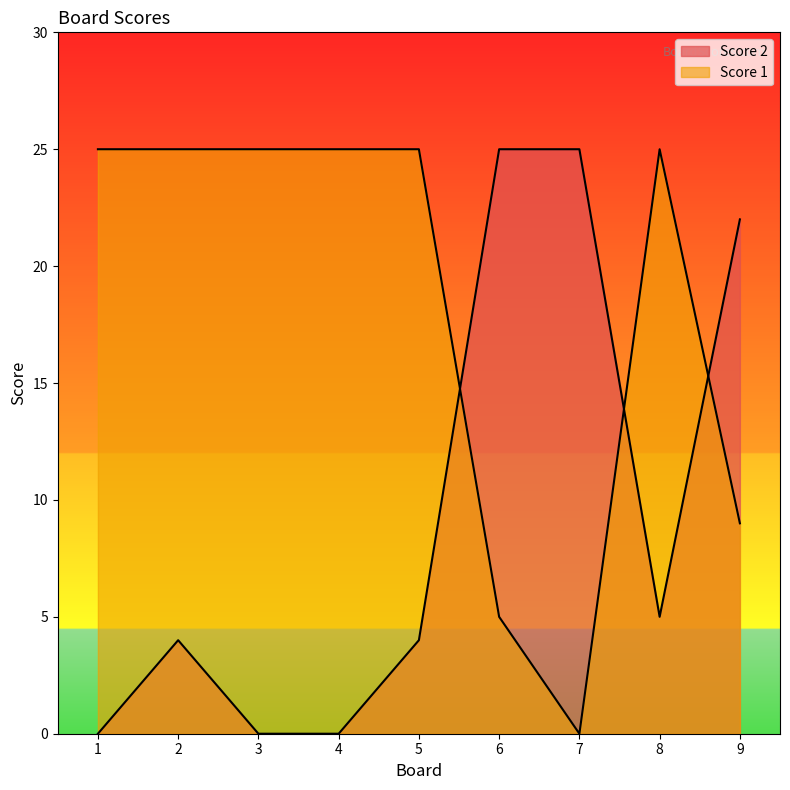

What is the difference between the second highest and second lowest values in the Score 2 series?

25